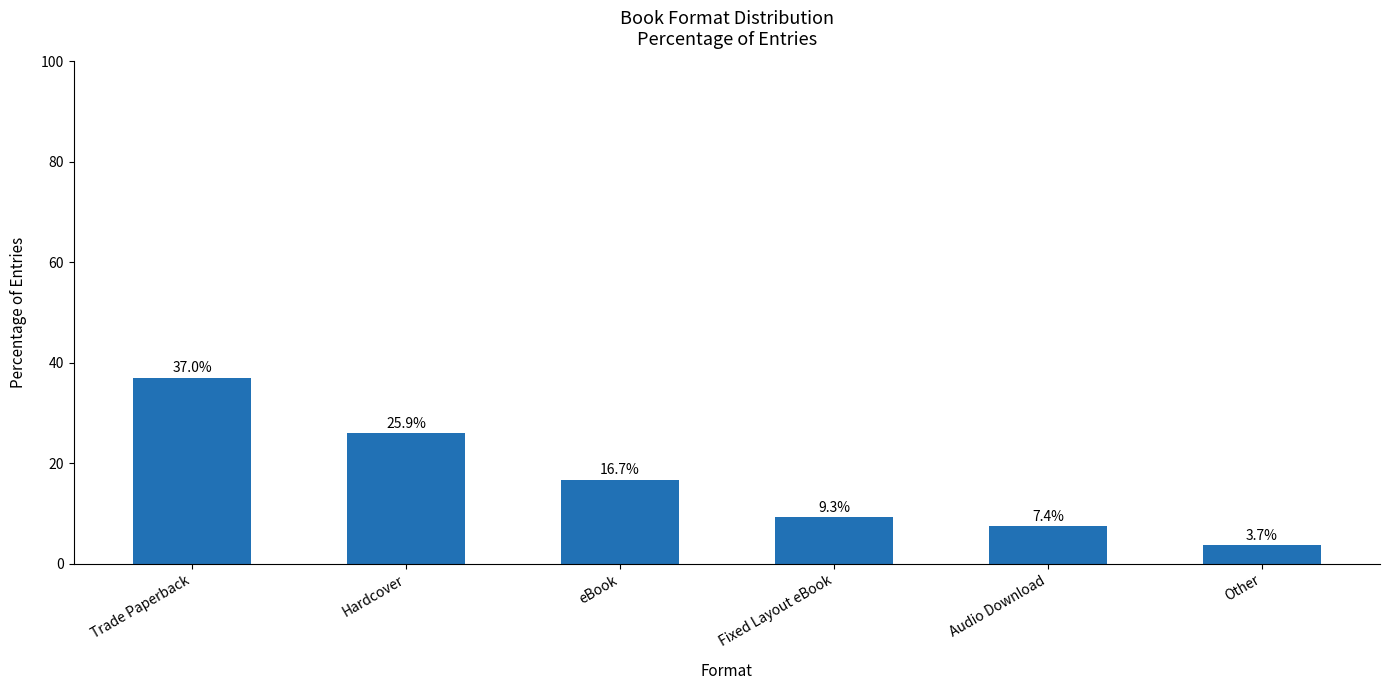

What value does the data have at Fixed Layout eBook?

9.3